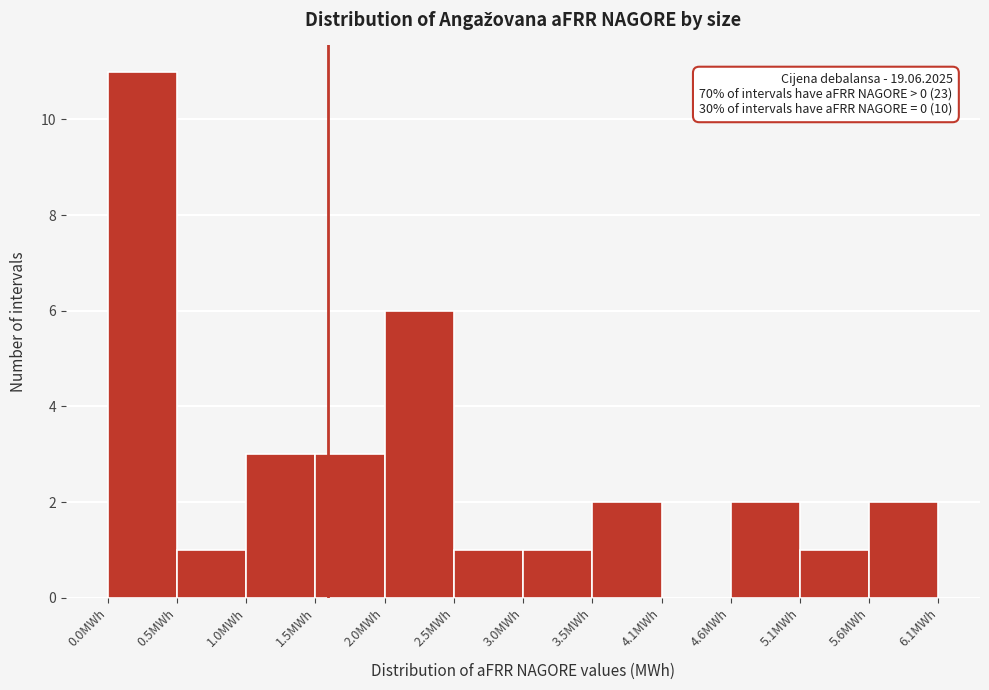

Over which range of the x-axis is the bar tallest?

0.0 to 0.5